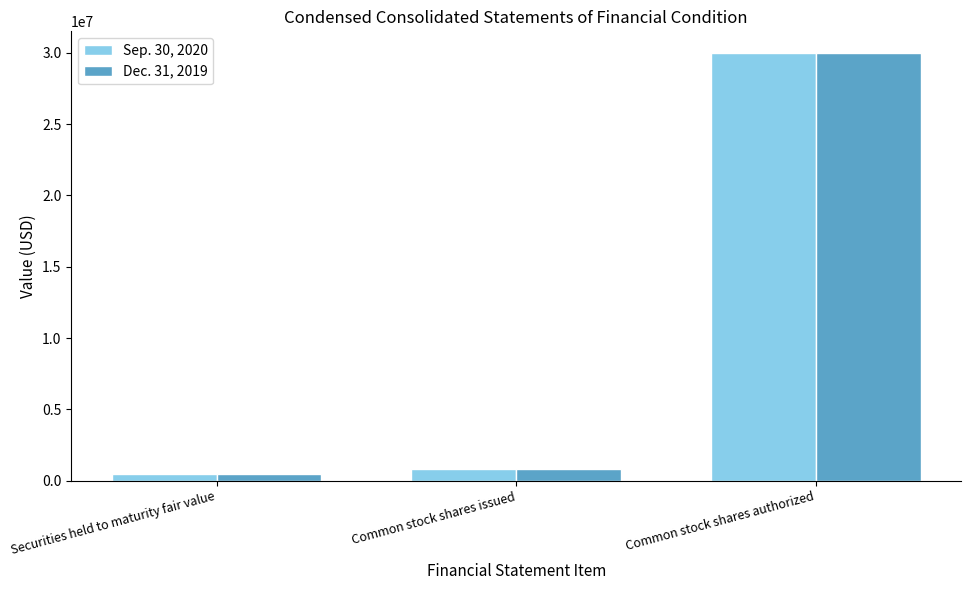

The Dec. 31, 2019 series shows 793500 at Common stock shares issued. True or false?

True